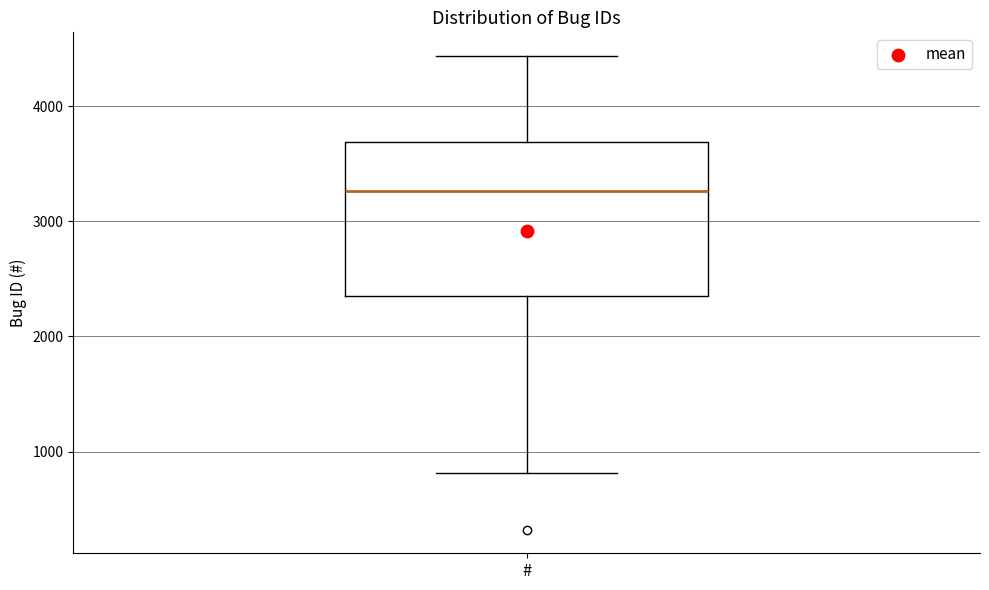

Transcribe this box plot: give where the median line is, the range the box spans, and where the two whiskers end, as read against the y-axis. The values are not printed on the chart, so give them approximately, as read against the axis.

median 3300, box 2400 to 3700, whiskers 800 to 4400